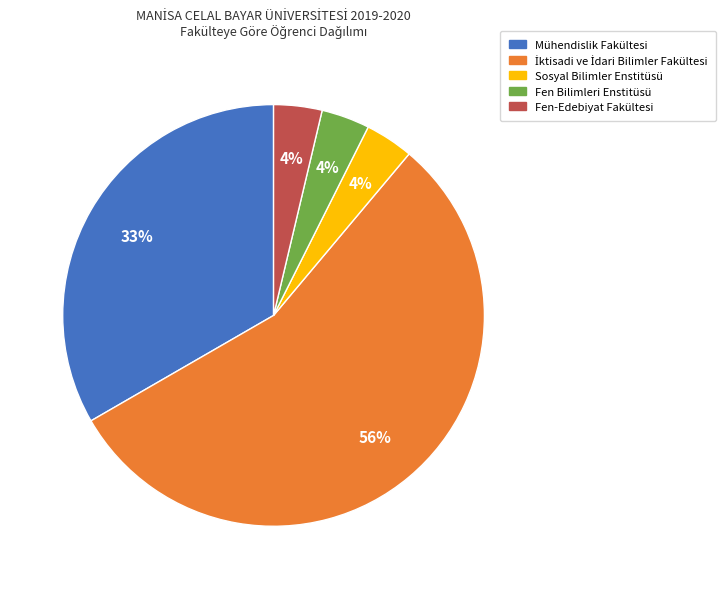

How many slices are in this pie chart?

5